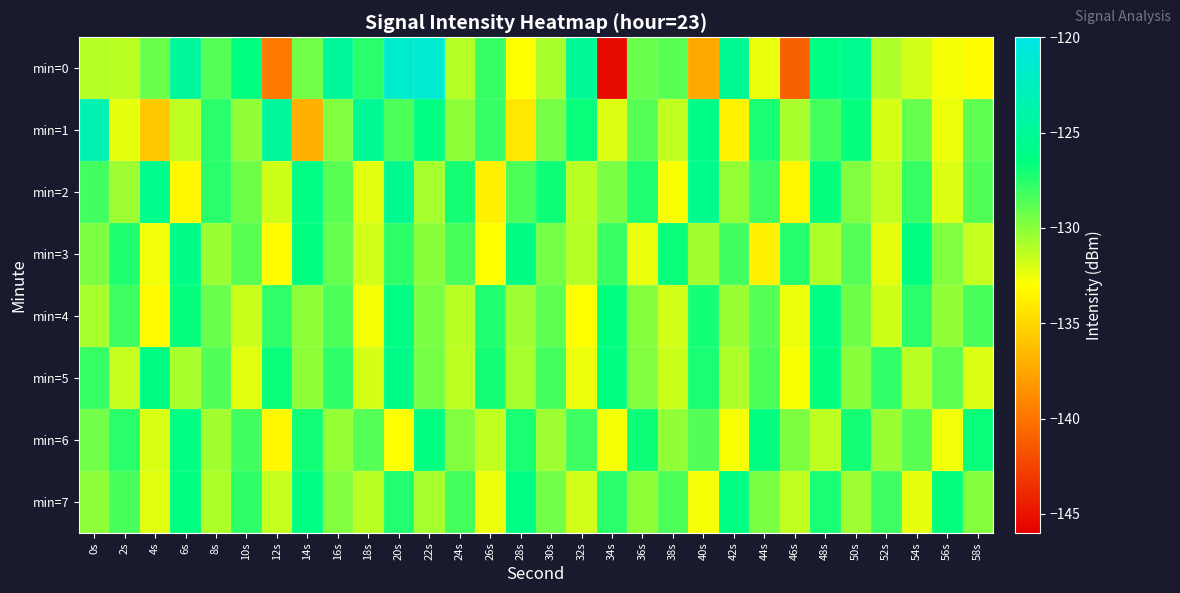

What is the spread (max minus min) of values at 0s?

7.8